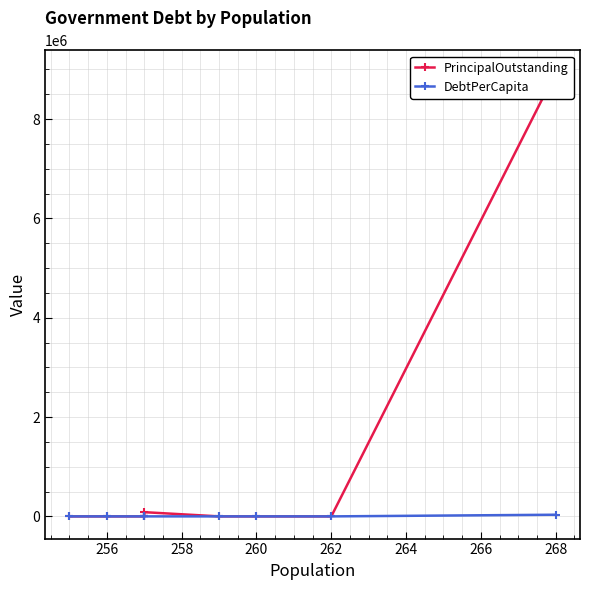

What is the maximum value for PrincipalOutstanding?

8940000.0